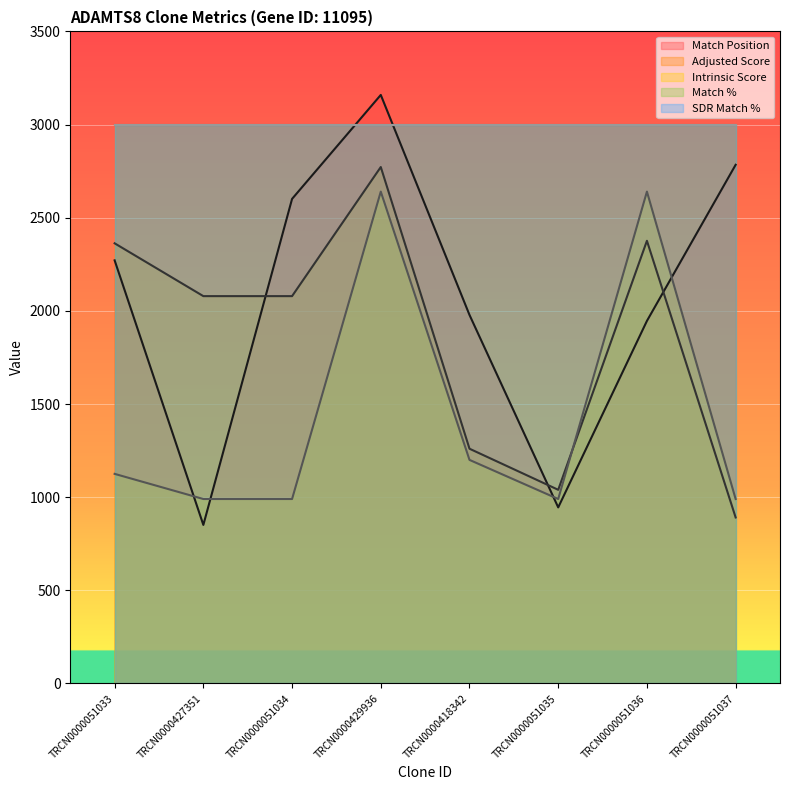

The Adjusted Score series shows 1039.5 at TRCN0000051035. True or false?

True